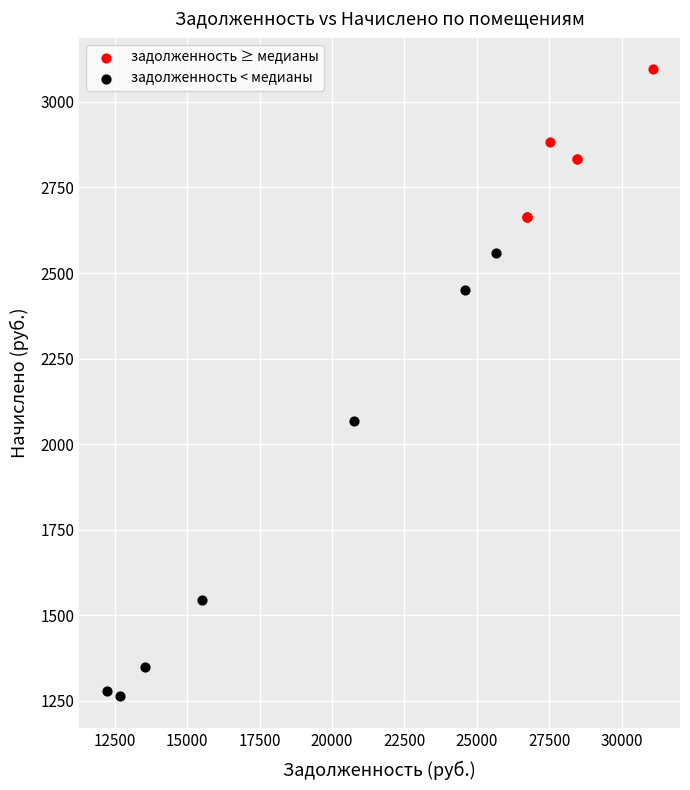

Which series has the widest spread of Y values?

задолженность < медианы